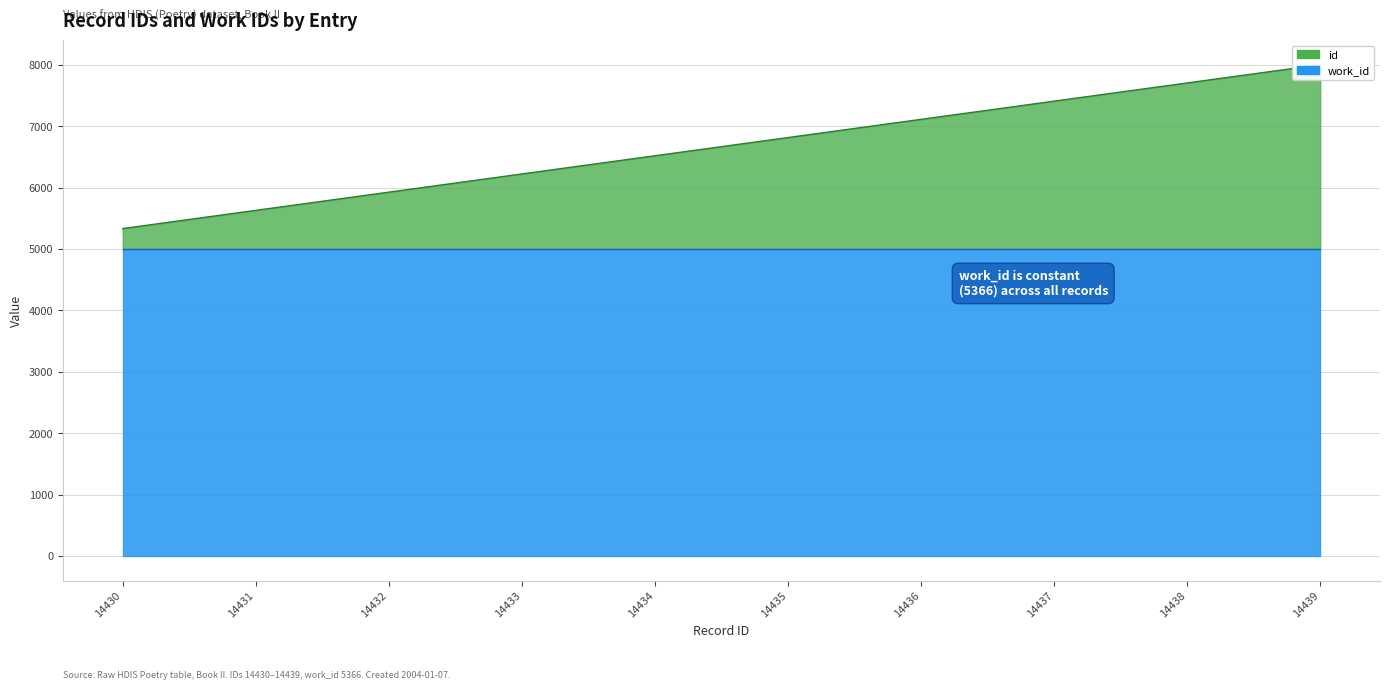

Reading right to left, transcribe all the data shown in this chart.

8000.0	7703.7	7407.4	7111.1	6814.8	6518.5	6222.2	5925.9	5629.6	5333.3